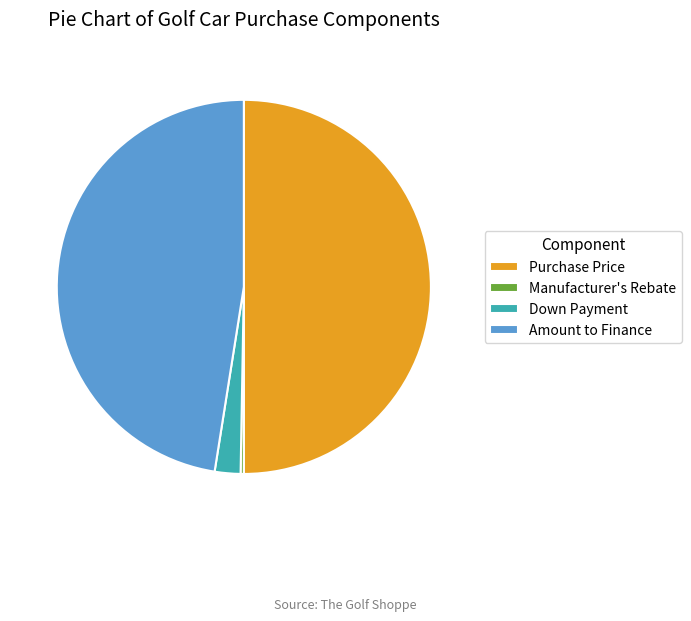

Rank the categories by value from highest to lowest.

Purchase Price, Amount to Finance, Down Payment, Manufacturer's Rebate